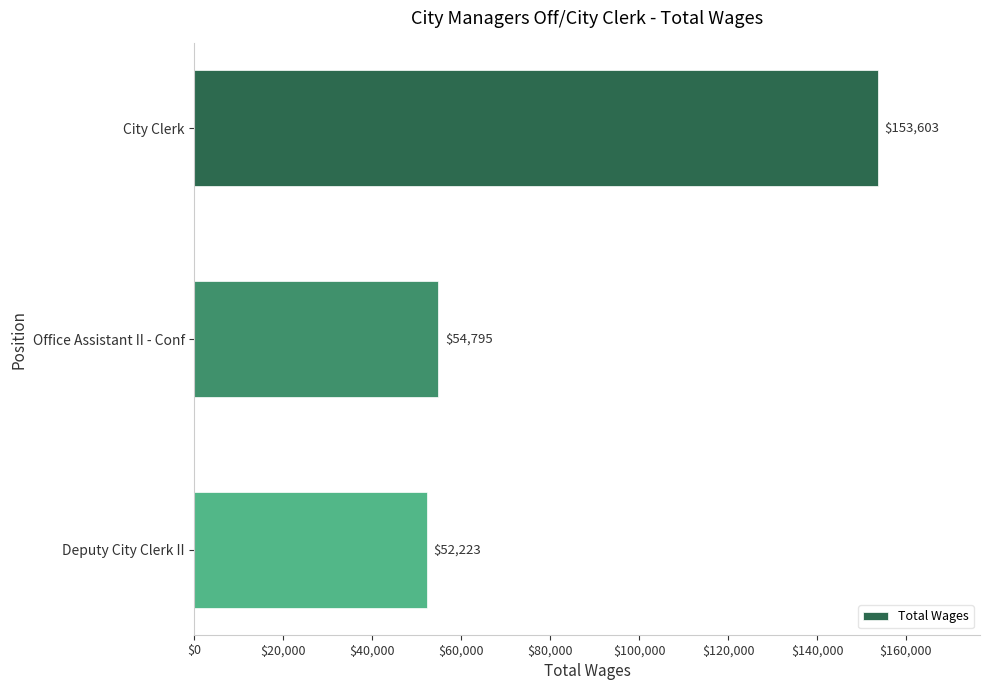

Is it true that the value at Office Assistant II - Conf is 54795?

True